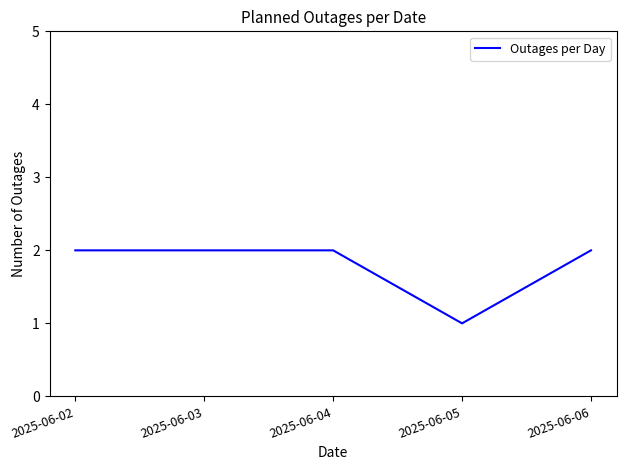

Is it true that the value at 2025-06-02 is 1?

False